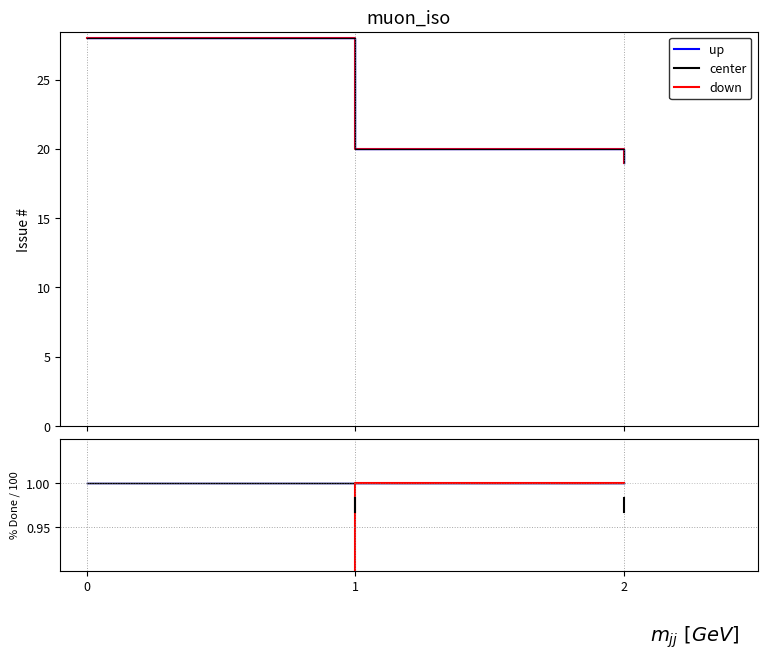

What is the value of the up point at the 3rd from the left?

1